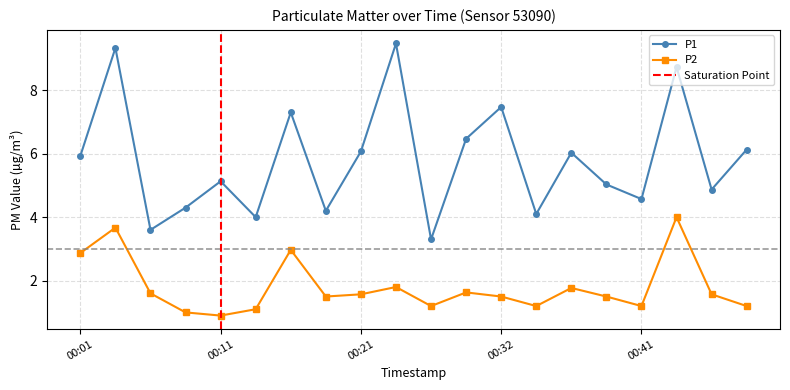

Where is P1 nearest to the value 6?

00:37